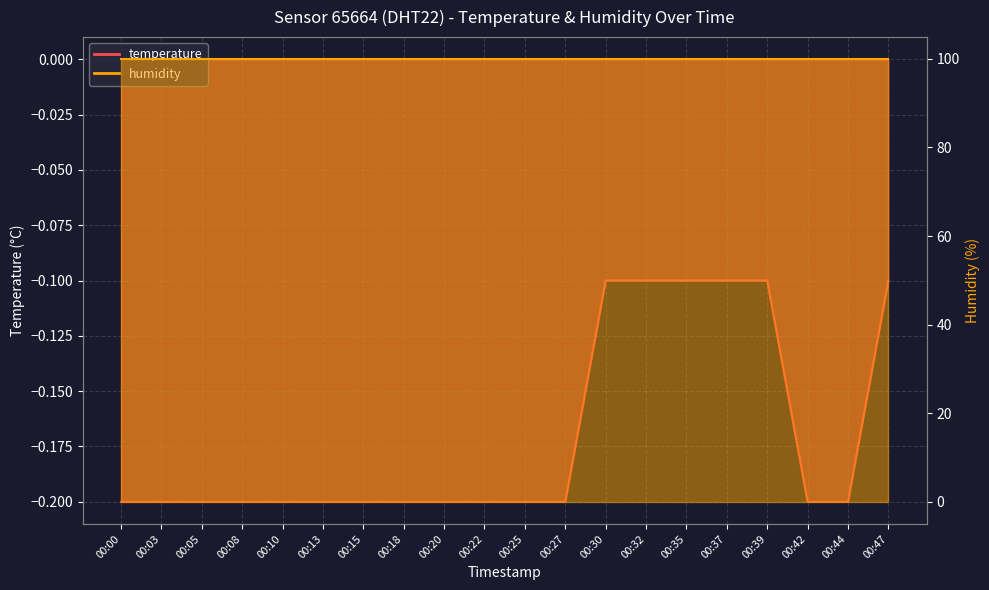

What is the approximate value at 00:25?

-0.2